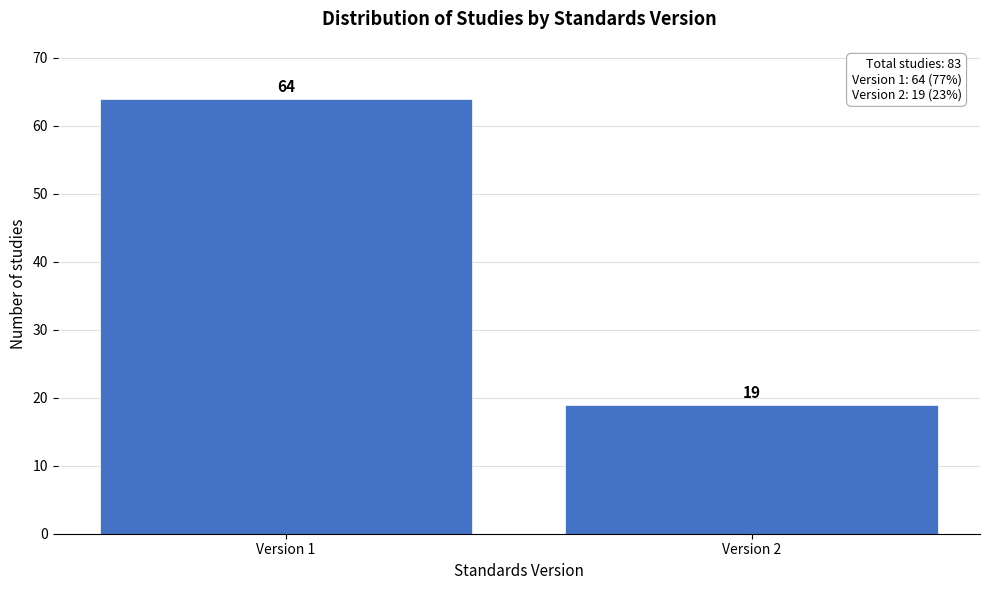

Reading left to right, what are all the values shown in this chart?

64	19